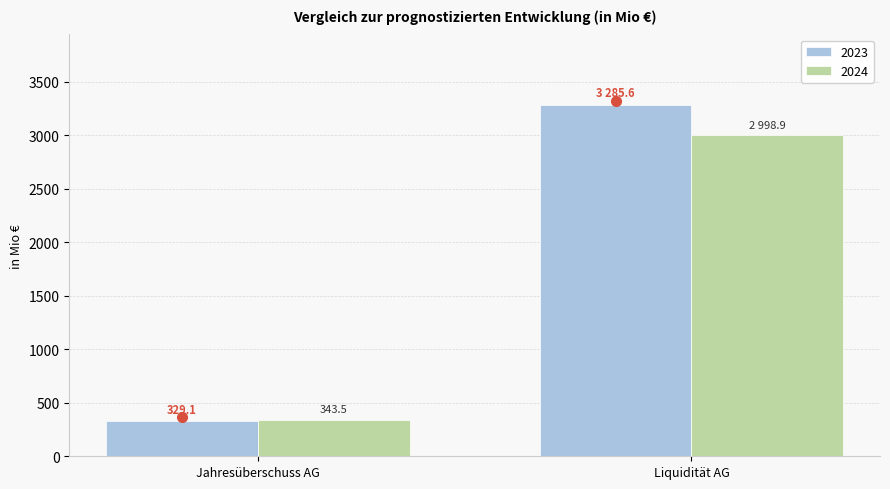

True or false: 2024 has a value of 4026.1 at Liquidität AG.

False